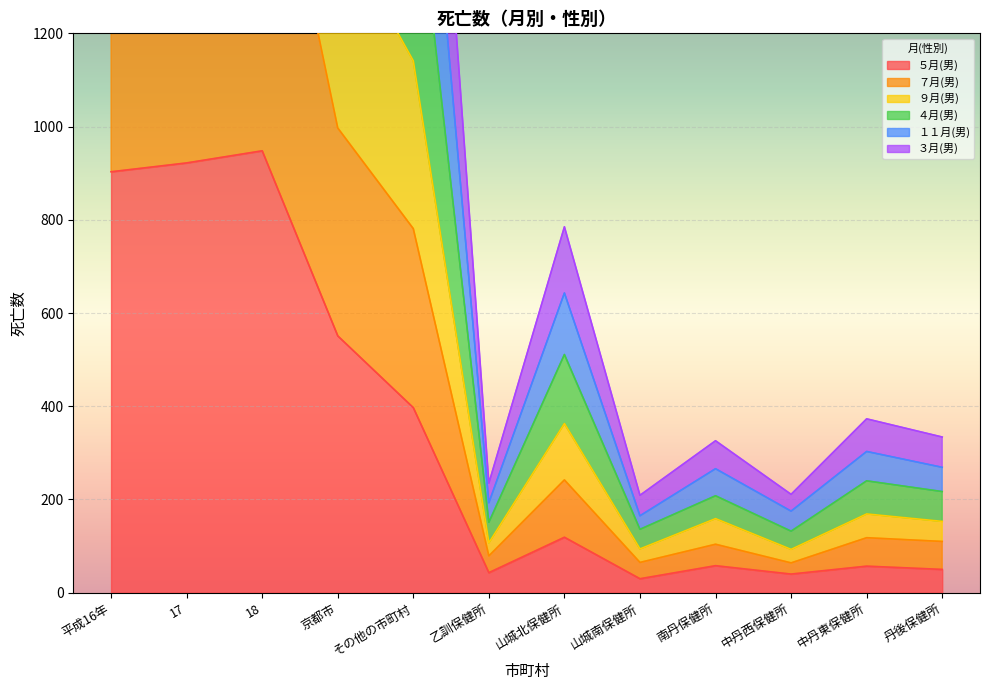

True or false: ７月(男) and ９月(男) cross at least once.

False